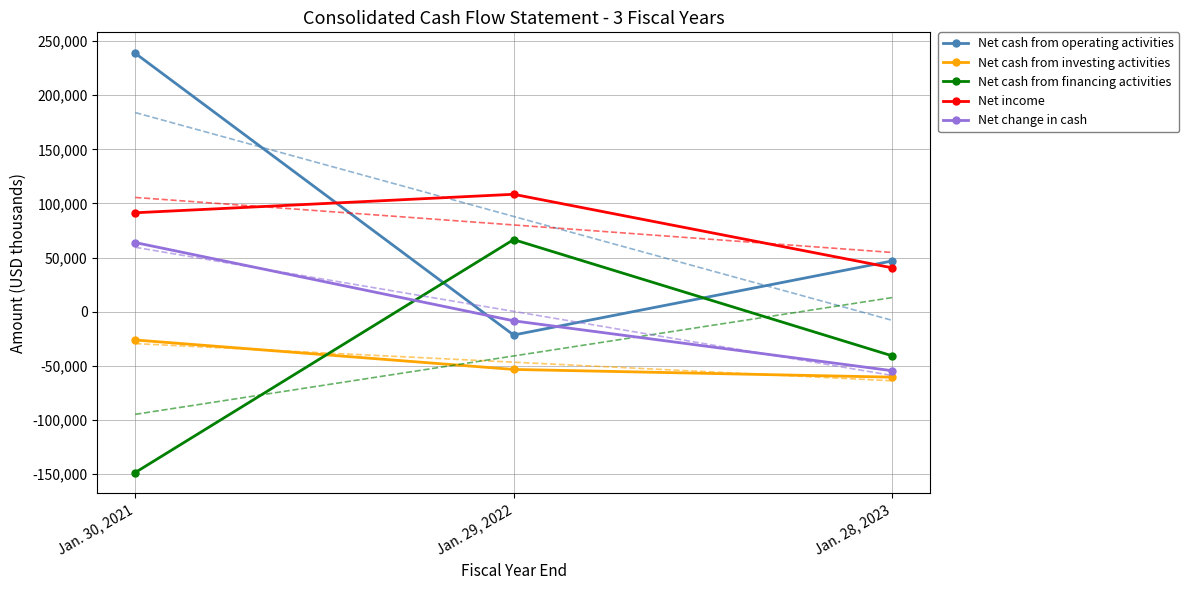

How many values in the Net change in cash series are below -8507?

1